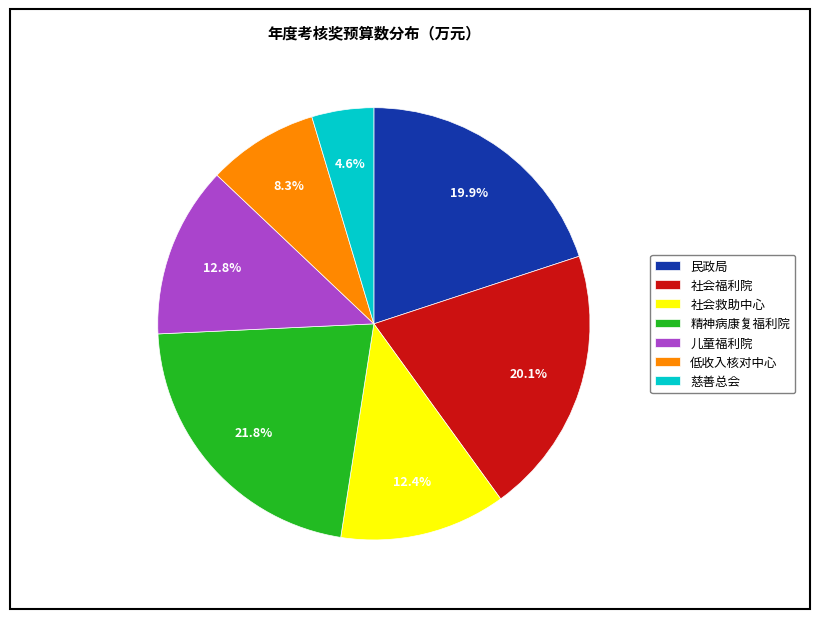

How many slices are in this pie chart?

7